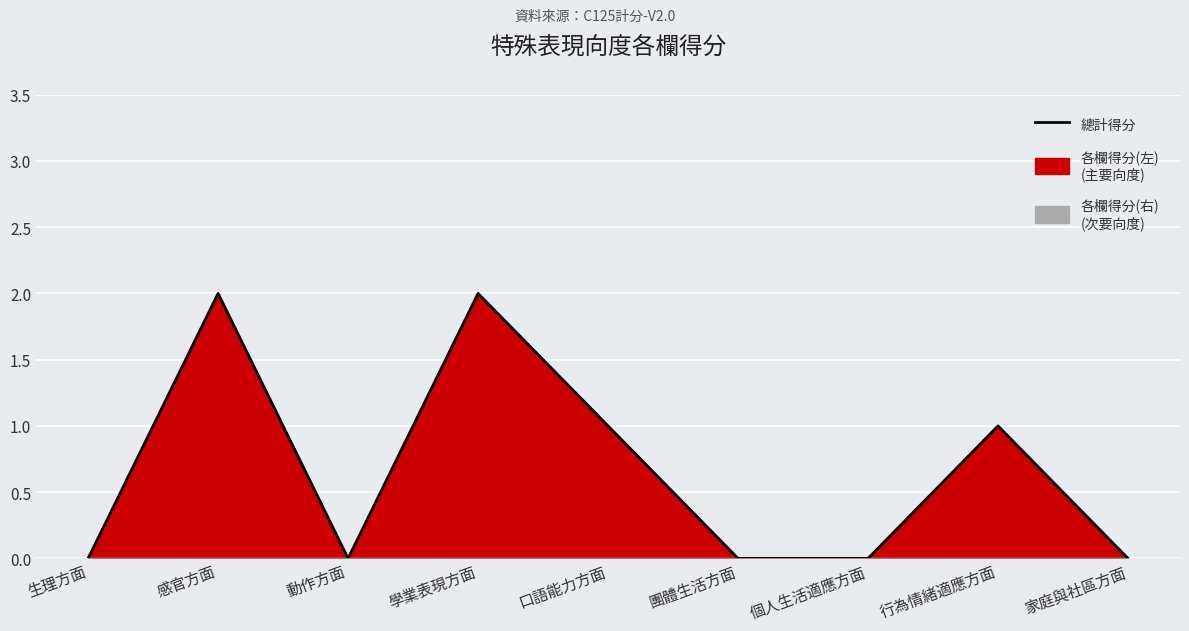

What is the label of the 3rd point from the right?

個人生活適應方面